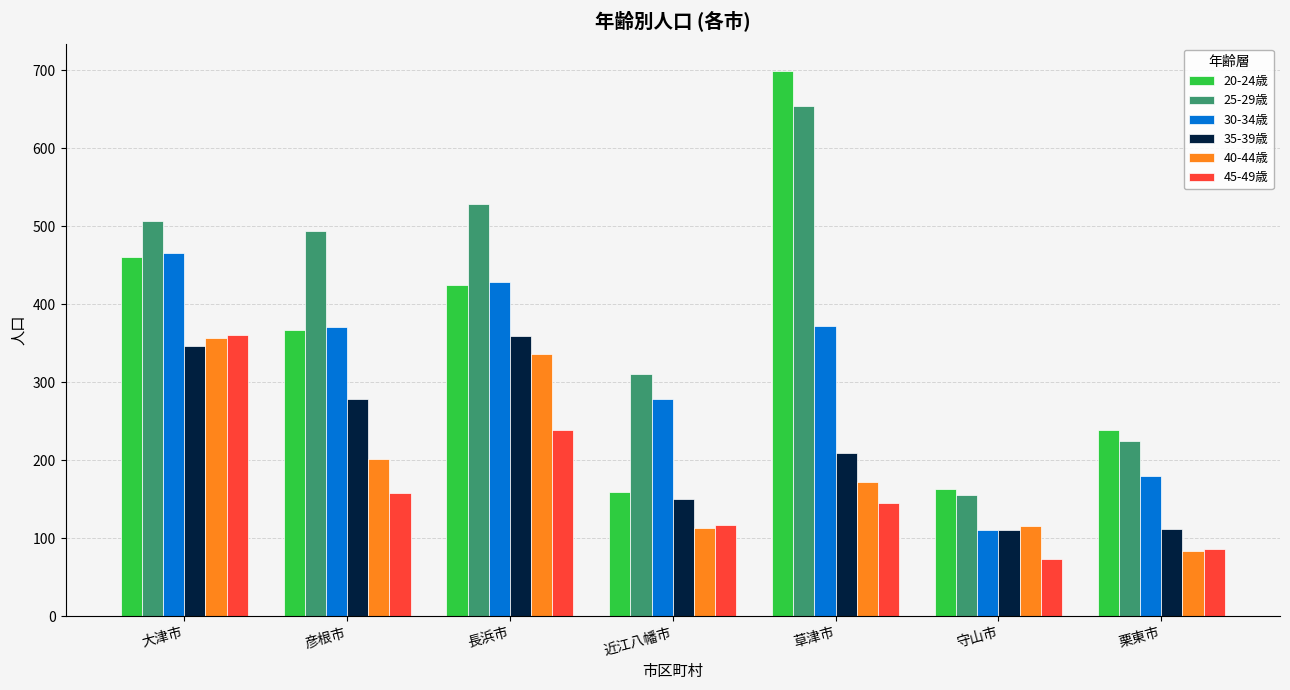

Where is 45-49歳 nearest to the value 217?

長浜市